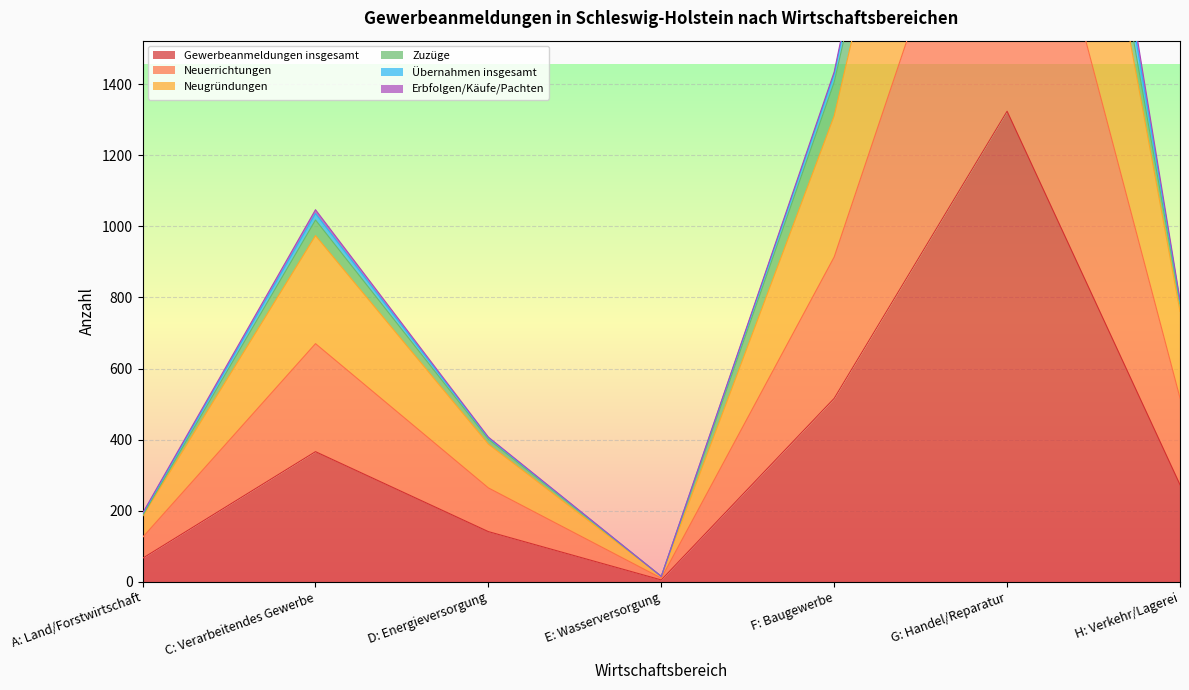

What position from the left is F: Baugewerbe?

5